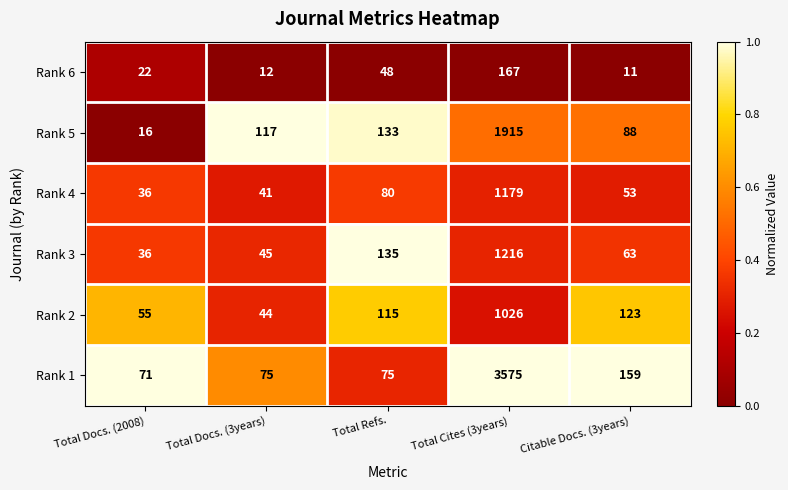

What is the difference between the maximum and second lowest values in the Rank 5 series?

1827